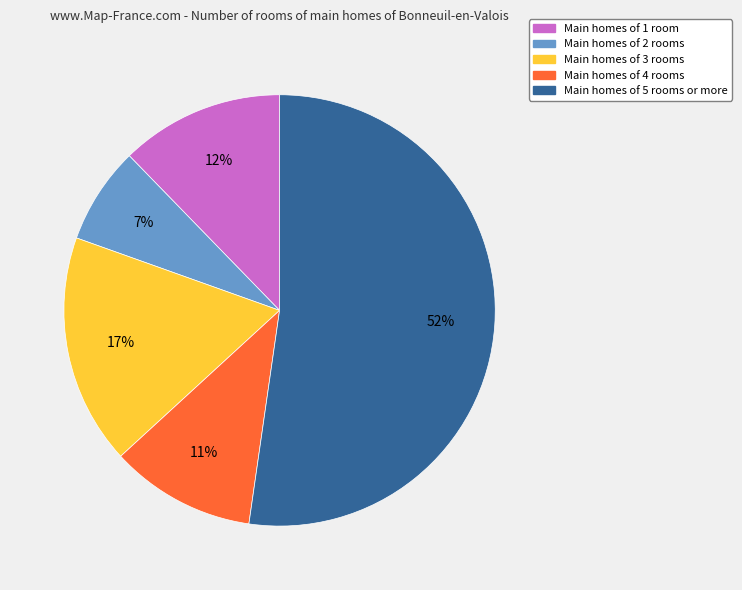

To the nearest percent, what is the difference between the largest and smallest slice percentages?

45%